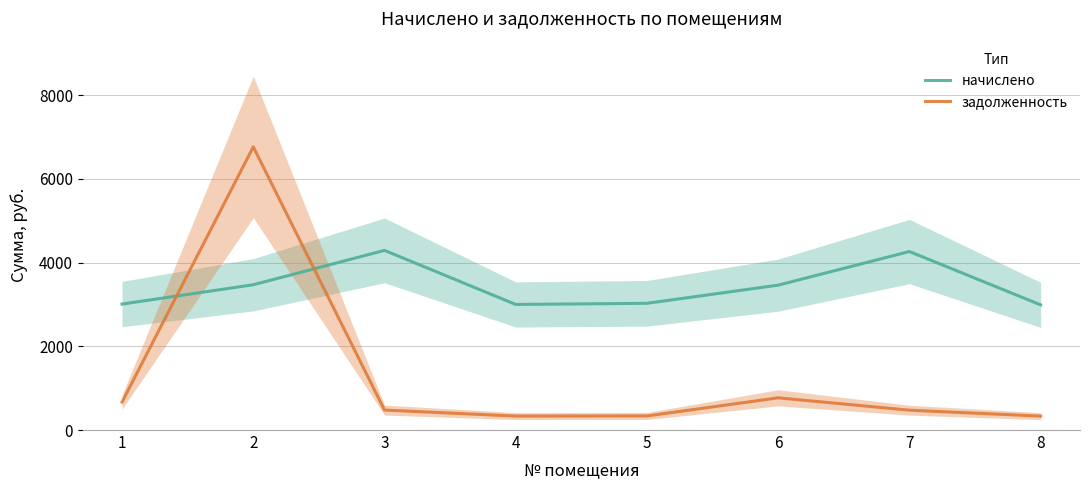

How many data points in начислено are above 3462?

4